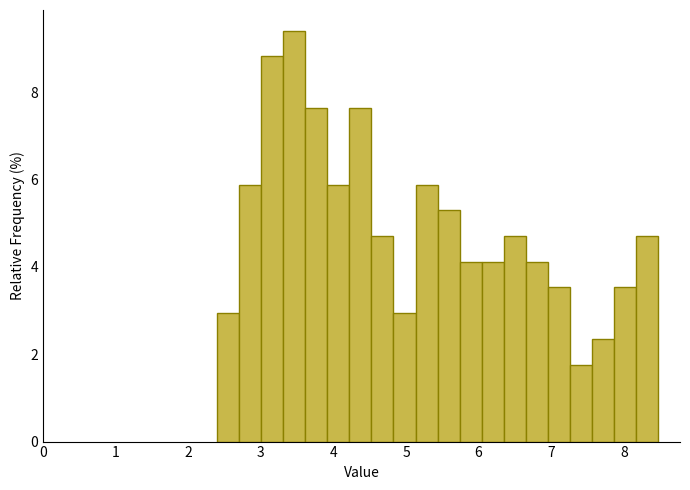

Around what value on the x-axis is the tallest bar? Give the approximate position of its centre, as read against the axis.

3.5